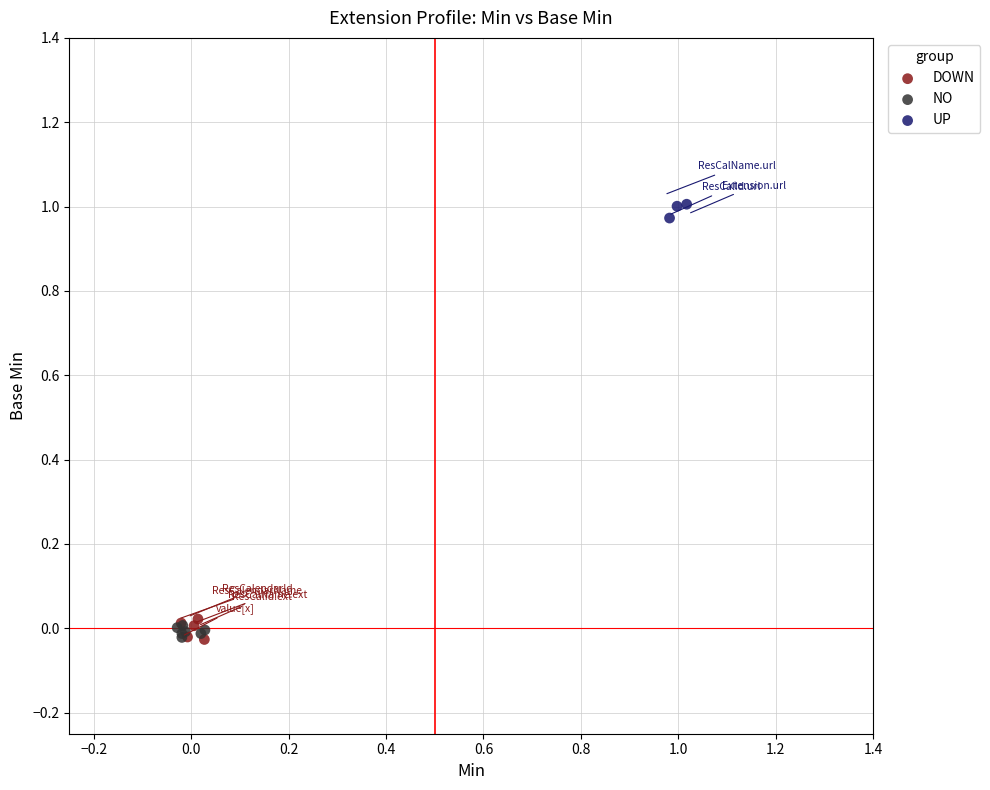

Which series reaches the maximum Y coordinate?

UP